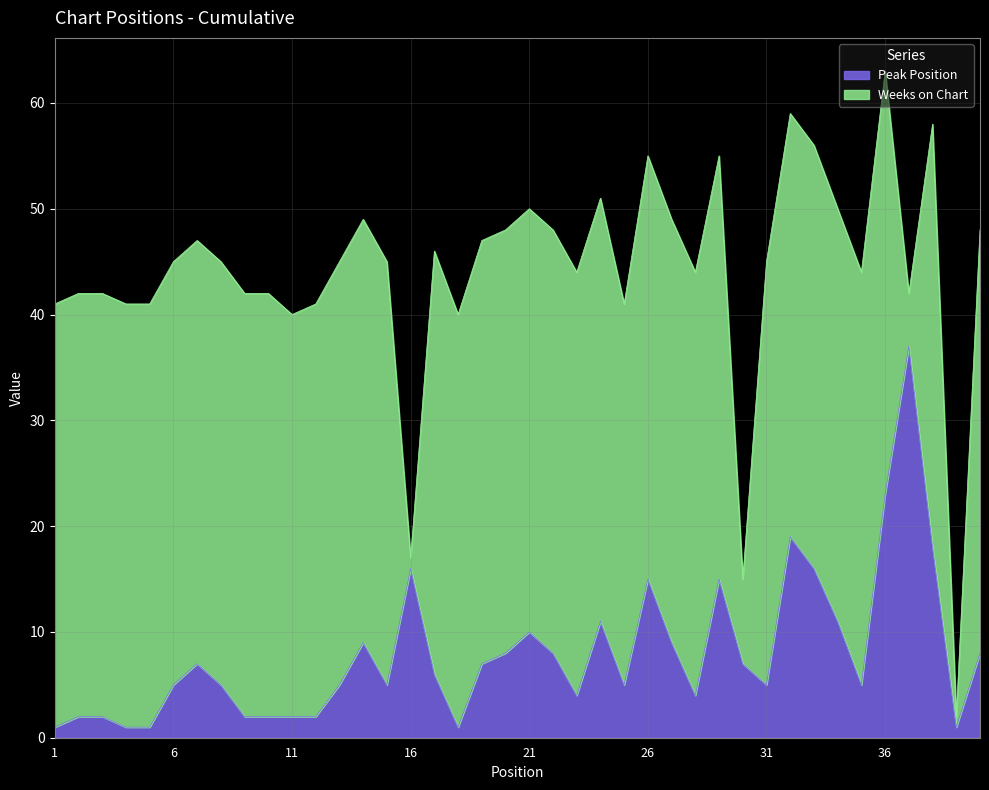

What is the difference between the values at 27 and 23?

5